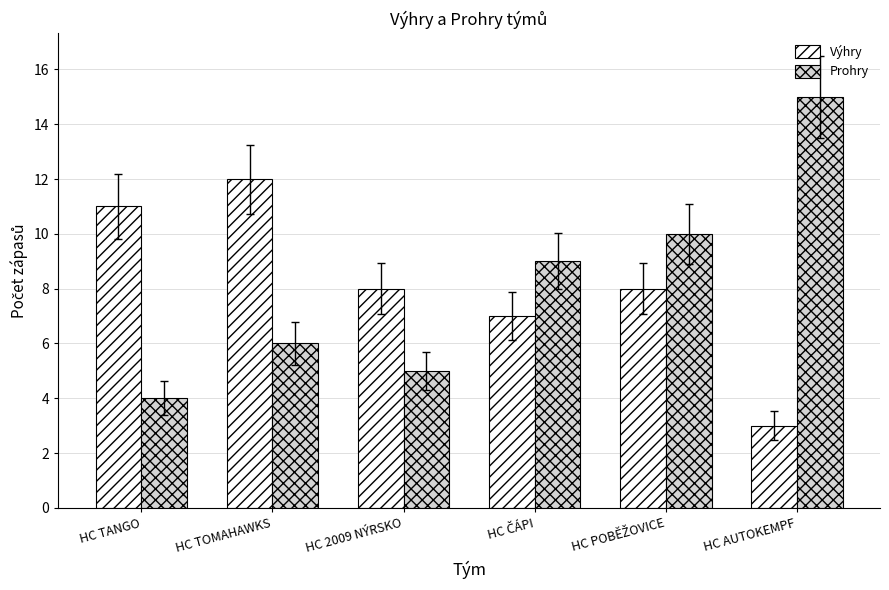

What is the label of the 4th bar from the right?

HC 2009 NÝRSKO